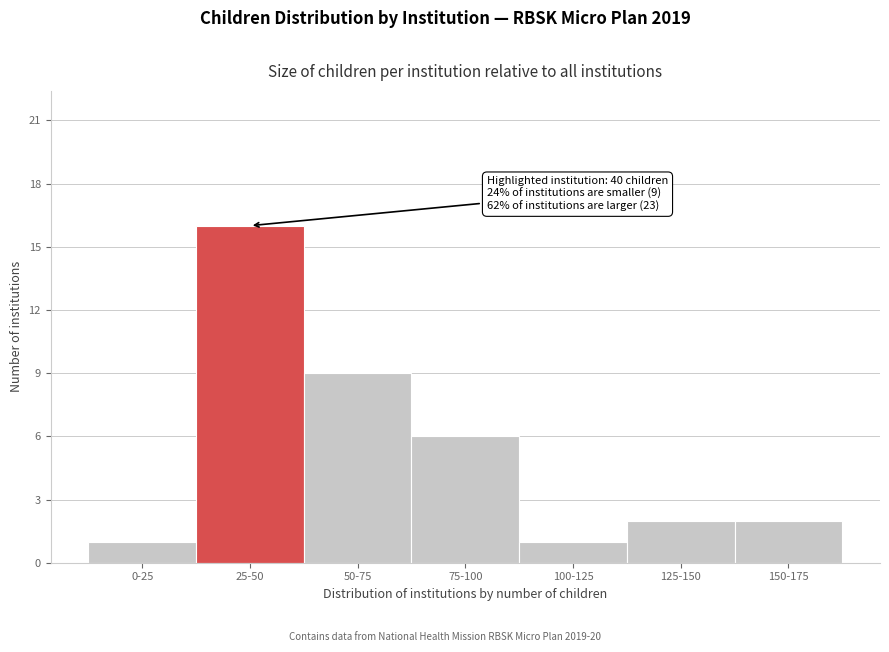

Reading left to right, list all the values displayed in this chart.

1	16	9	6	1	2	2